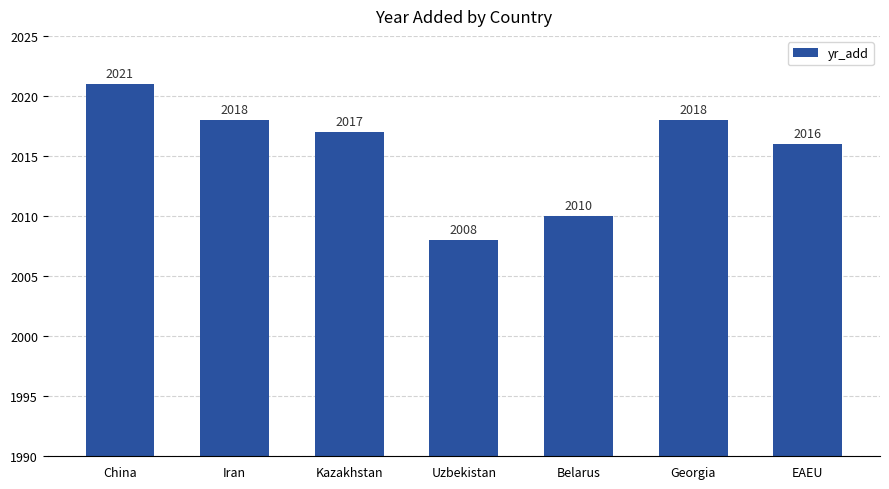

What is the value of the 1st bar from the left?

2021